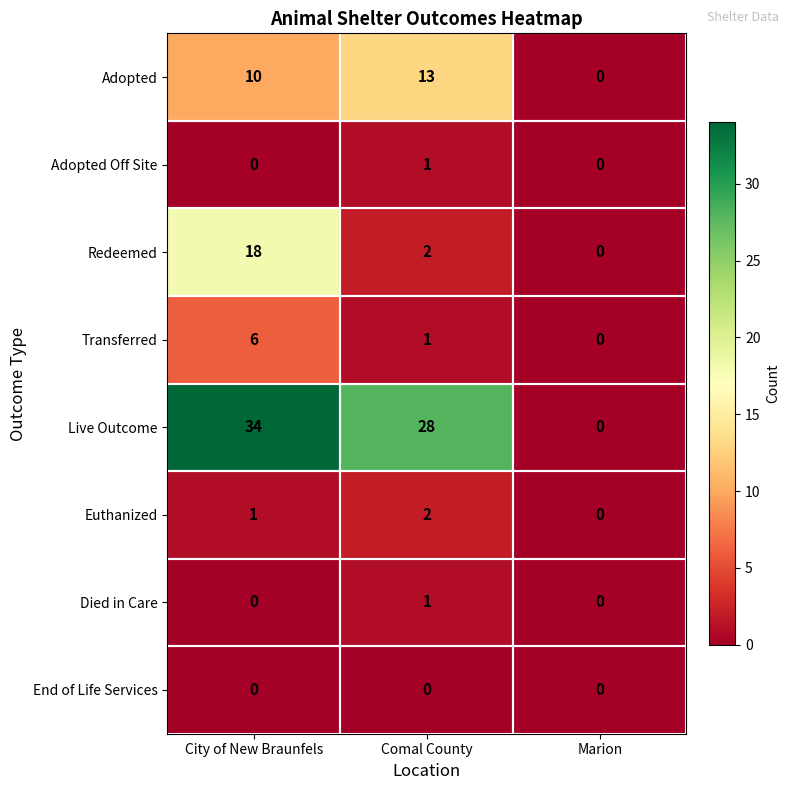

Which series has the widest spread of values?

Live Outcome